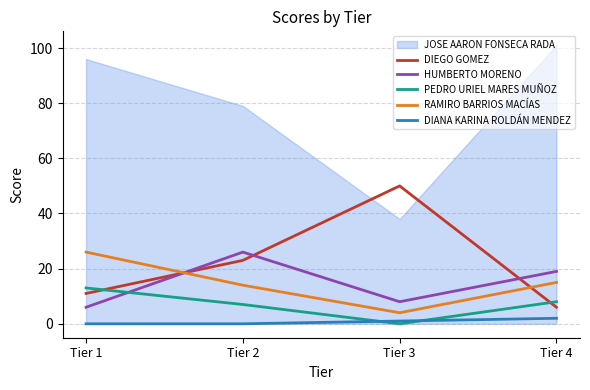

True or false: HUMBERTO MORENO and DIANA KARINA ROLDÁN MENDEZ cross at least once.

False